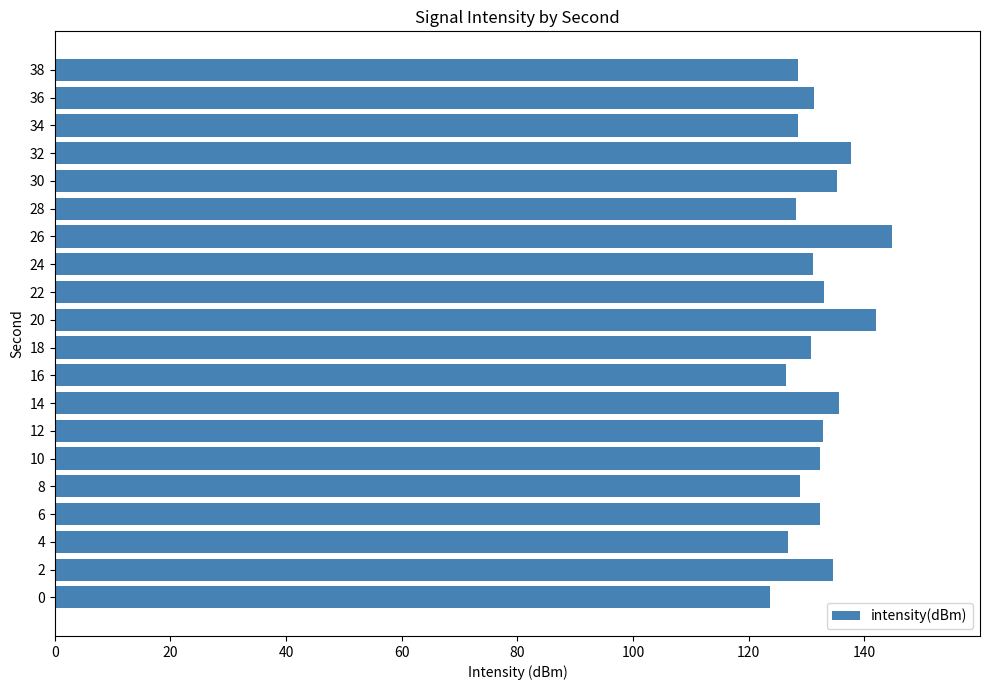

Which category has the highest value across all series?

26